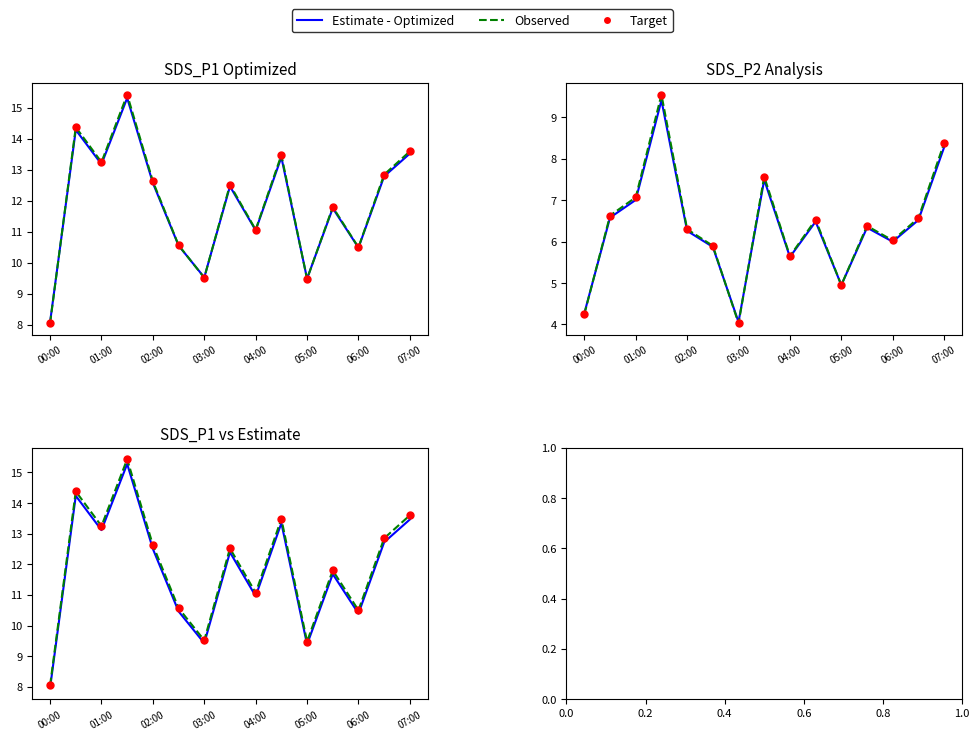

Which series has the largest Y range (max minus min)?

Observed